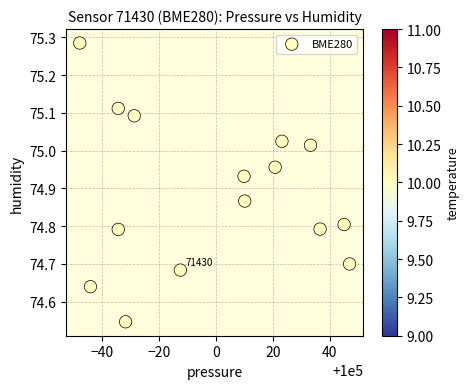

What is the range of X values (max minus min)?

94.9